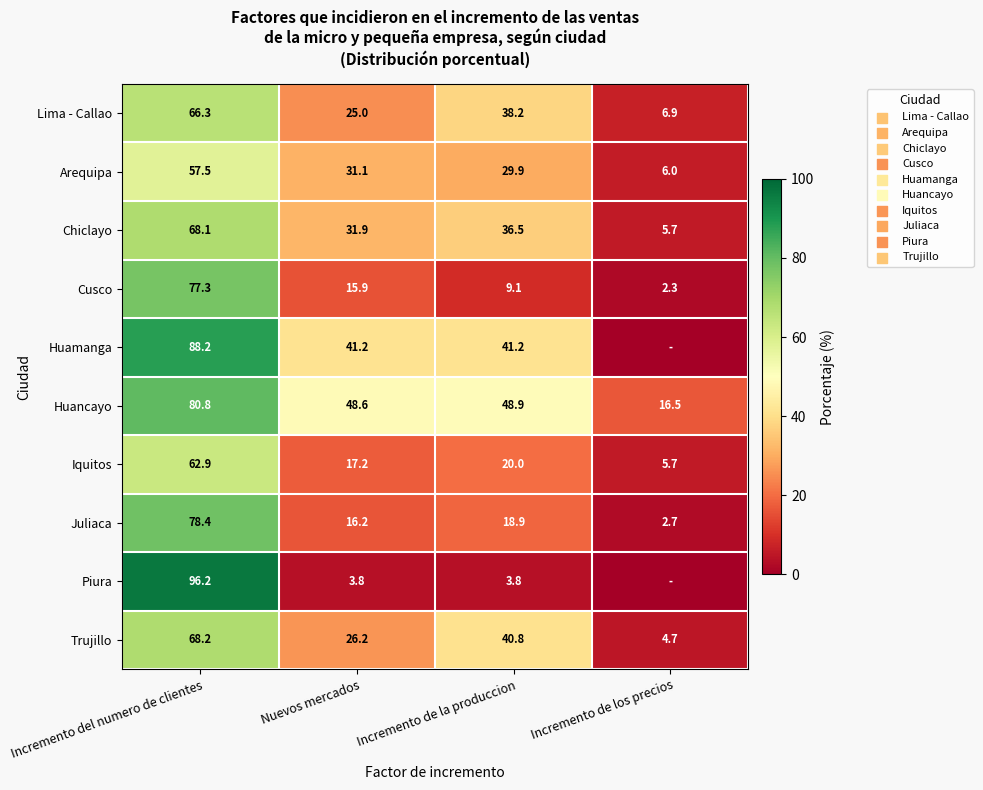

What is the sum of the Lima - Callao values at Nuevos mercados and Incremento del numero de clientes?

91.3